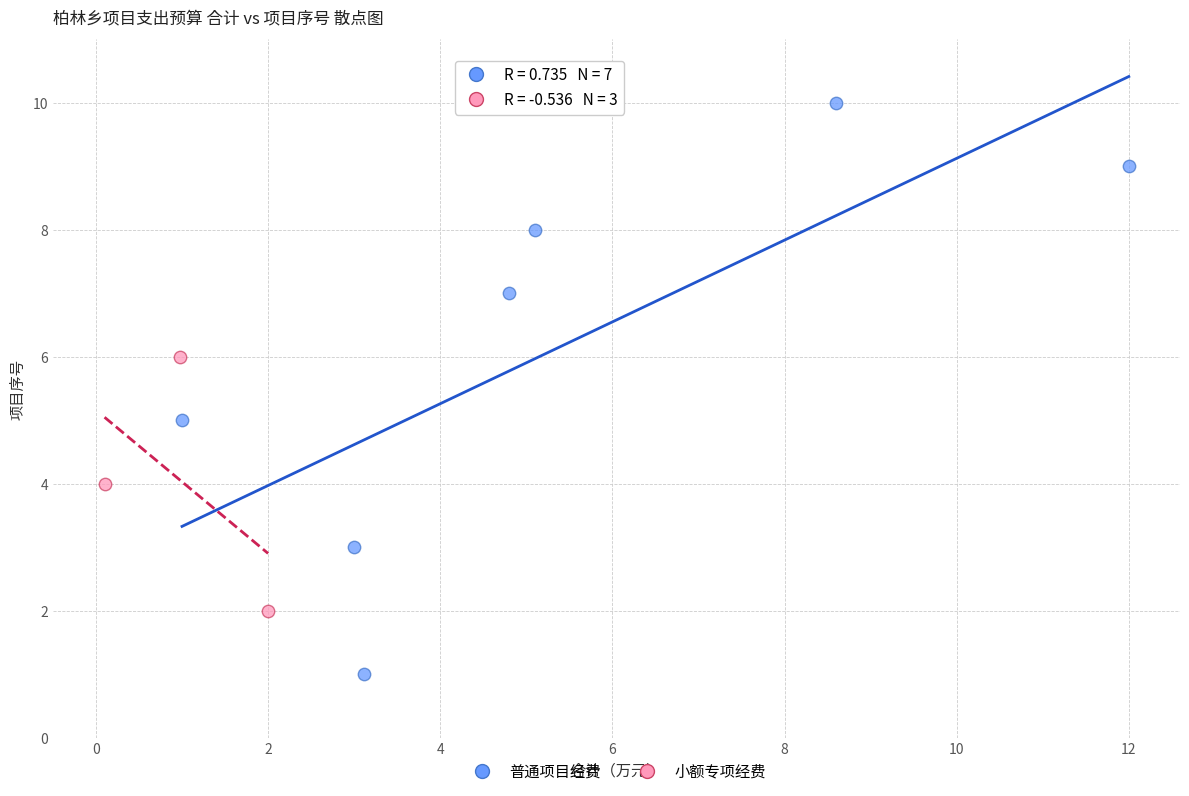

Which series reaches the minimum Y coordinate?

普通项目经费